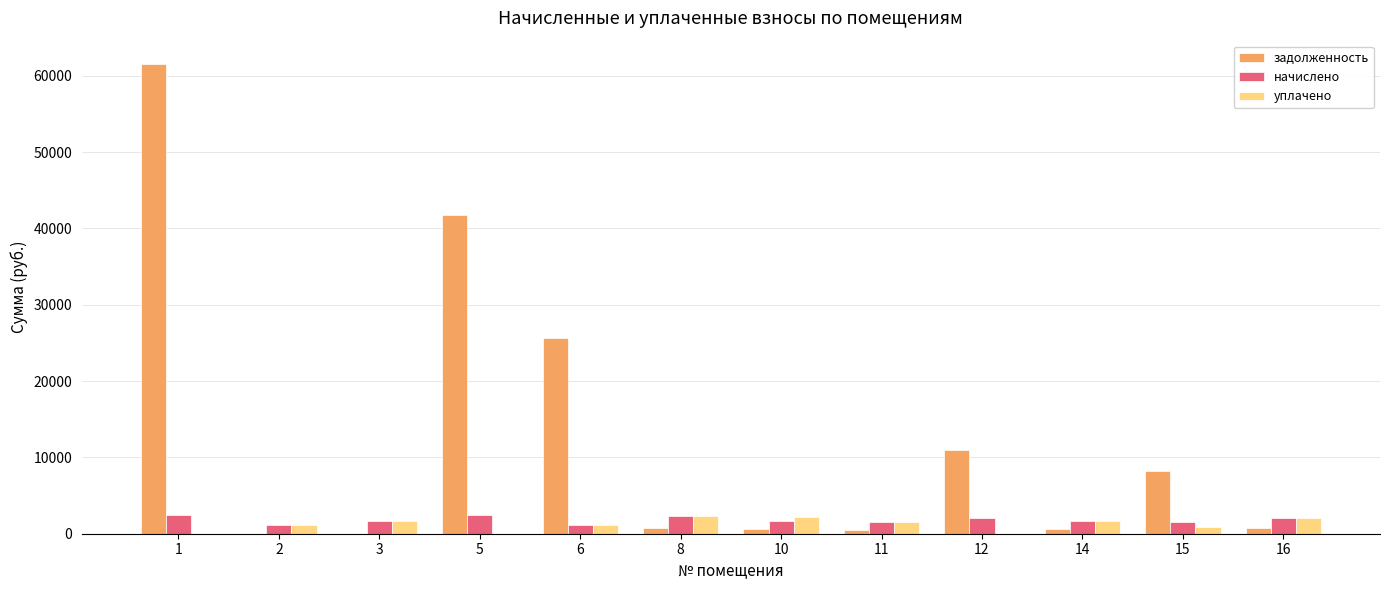

What is the approximate value of уплачено at 16?

2067.6